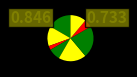

How many slices are in this pie chart?

8